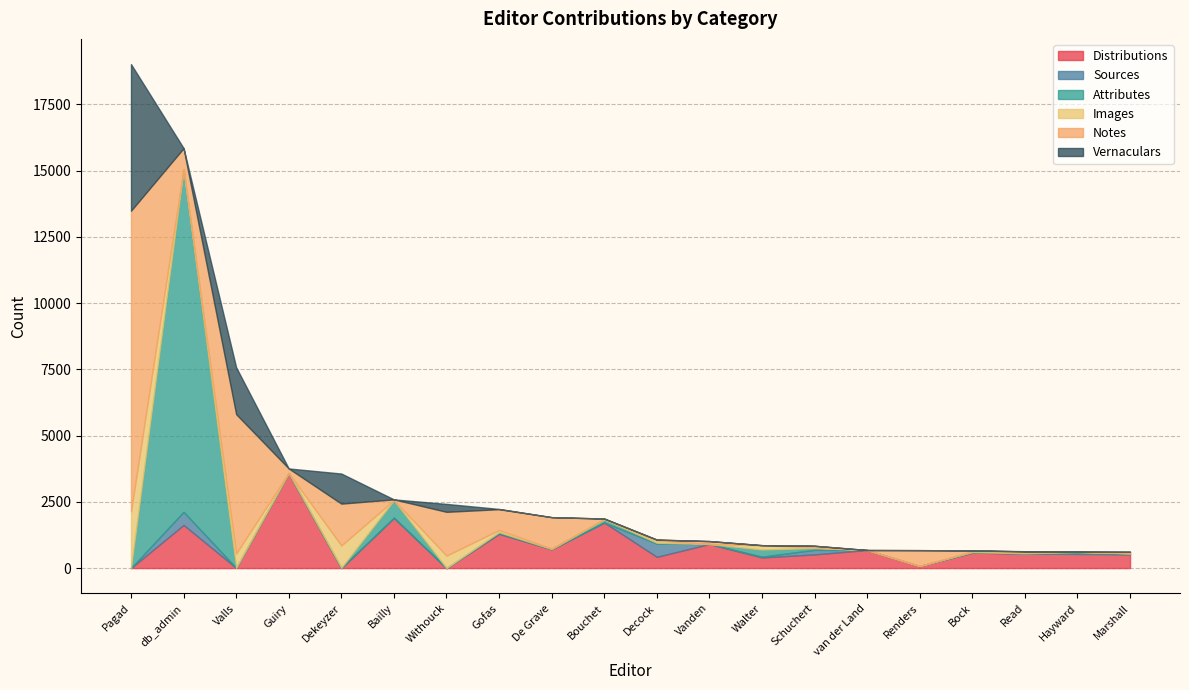

True or false: Attributes has more than 0 points higher than both neighbors.

True